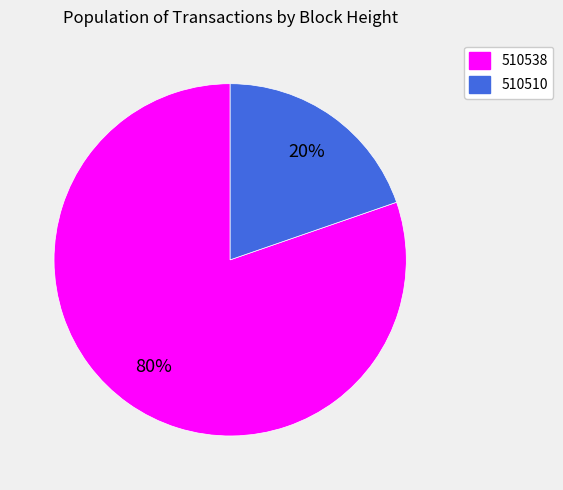

Is 510538 the majority of the pie?

Yes